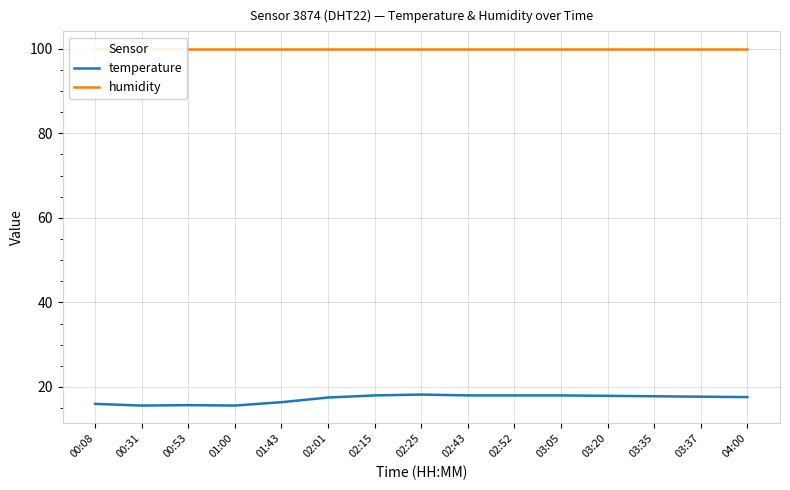

List the series in order of their overall mean, highest first.

humidity, temperature